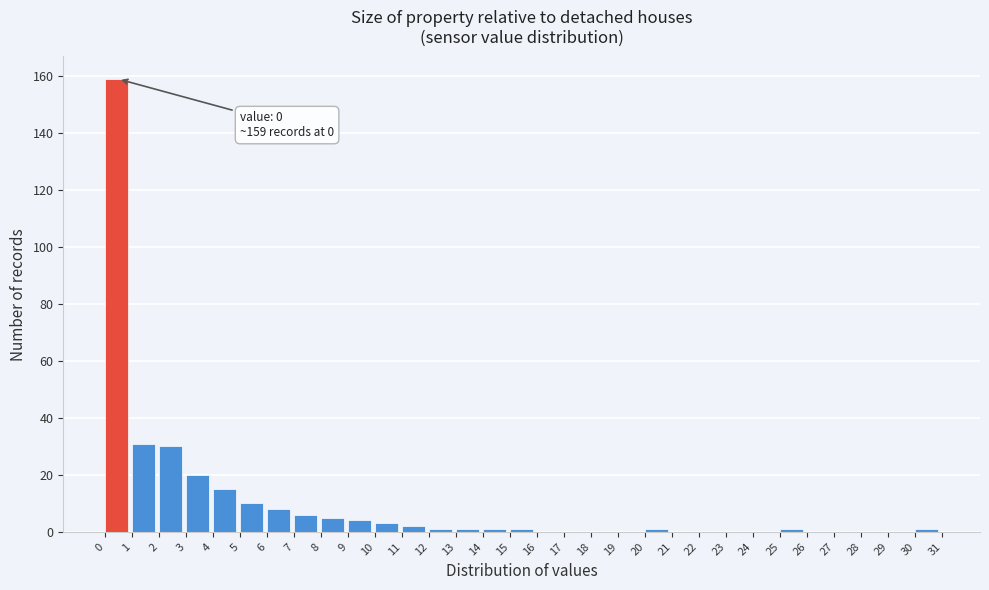

Which range on the x-axis has the tallest bar?

0 to 1